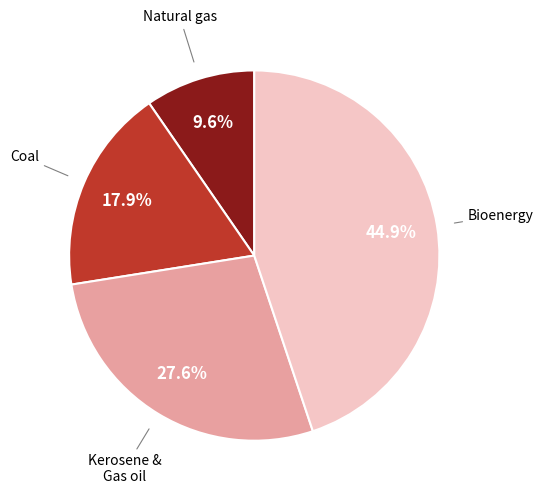

How many segments does this pie chart have?

4